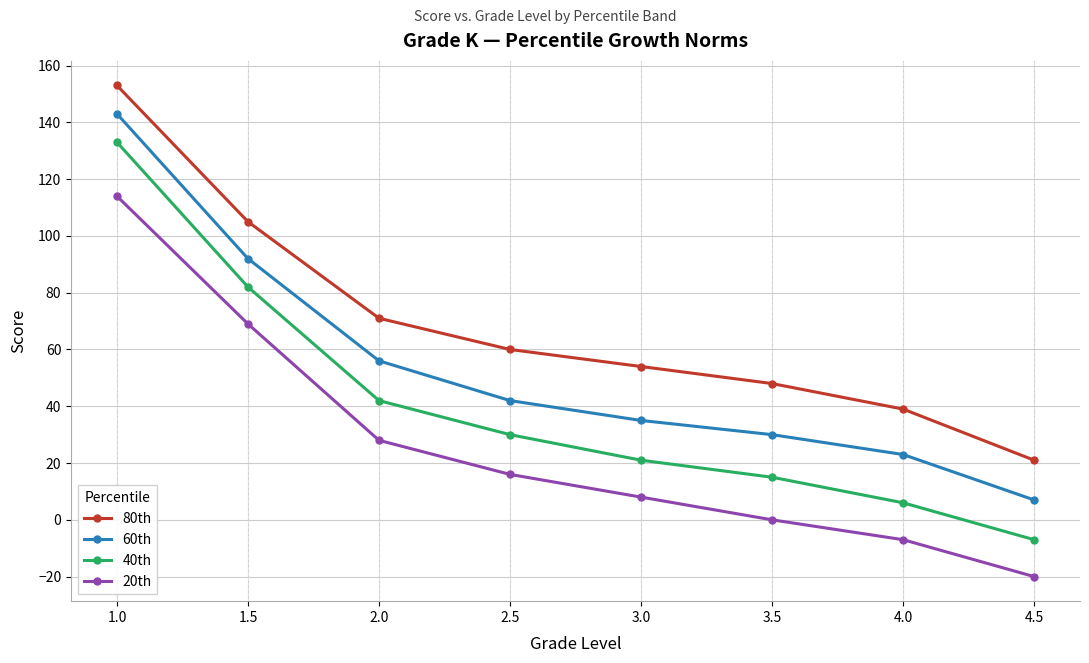

Between 3.0 and 3.5, which series saw the biggest shift?

20th